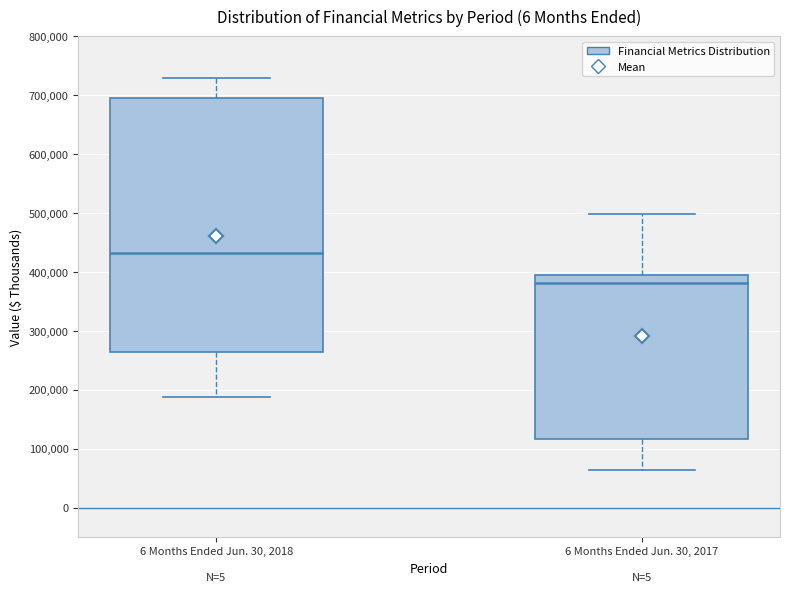

Where is the lower edge of the box for 6 Months Ended Jun. 30, 2018 on the y-axis? The values are not printed on the chart, so give them approximately, as read against the axis.

260000